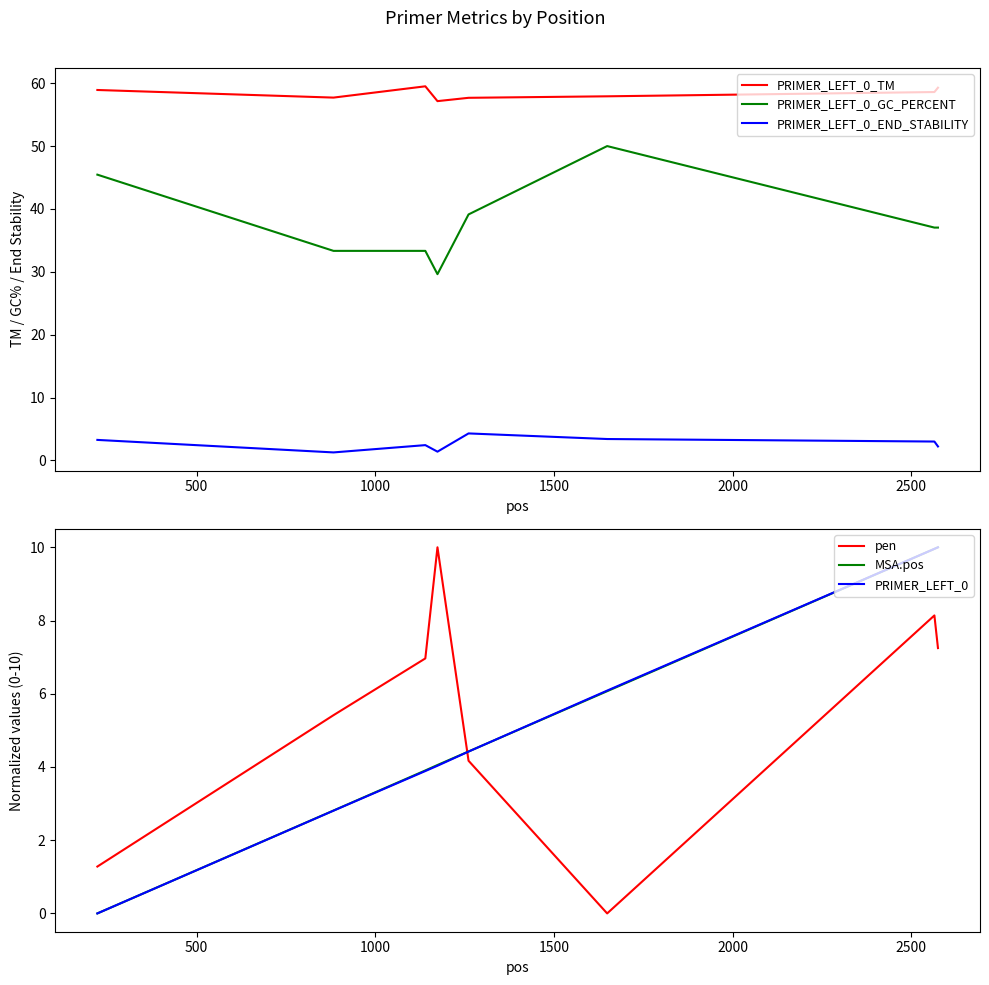

True or false: PRIMER_LEFT_0_TM and PRIMER_LEFT_0_END_STABILITY cross at least once.

False